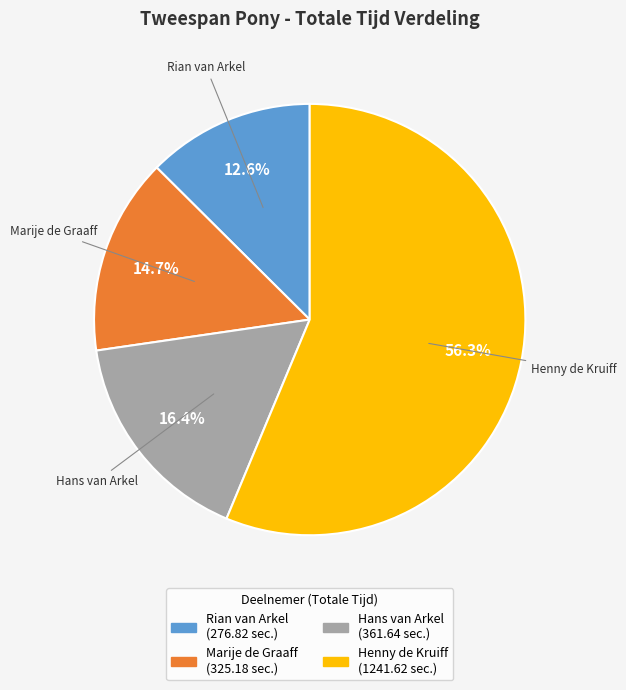

To the nearest percent, what is the difference between the Henny de Kruiff and Marije de Graaff slice percentages?

42%